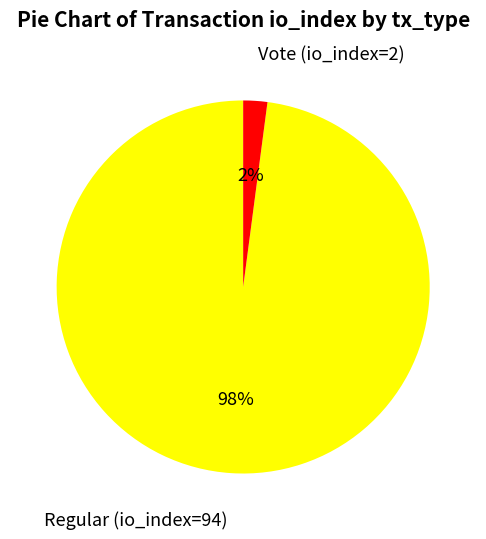

Combined, do Vote (io_index=2) and Regular (io_index=94) account for over 50%?

Yes